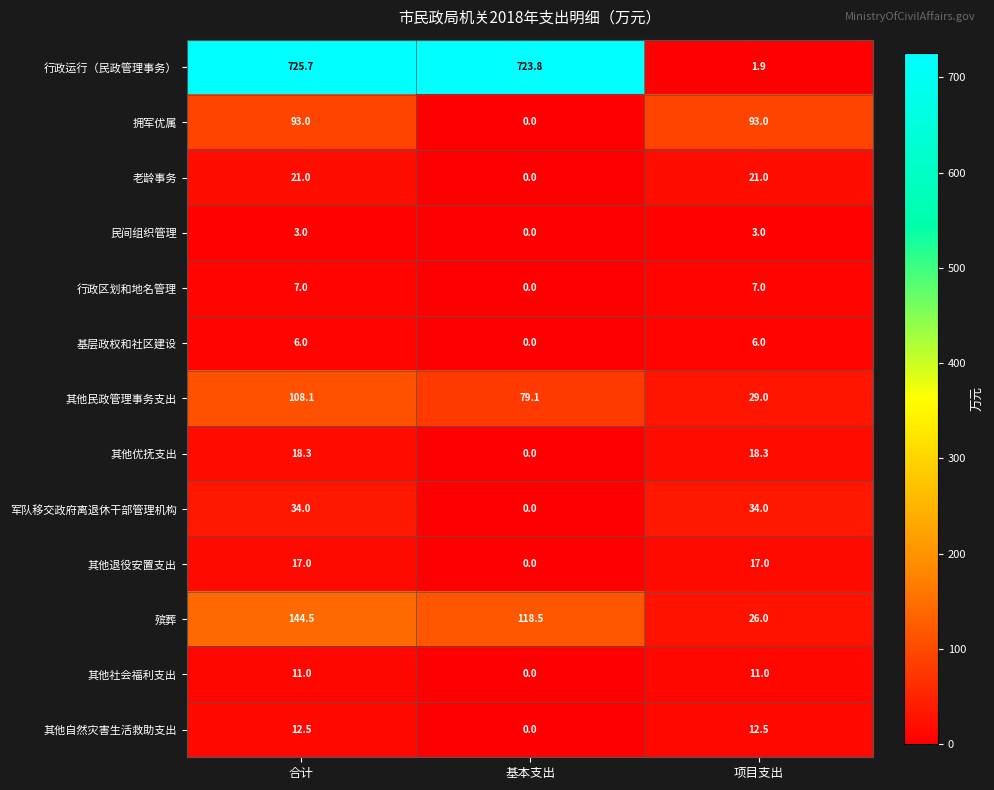

What is the difference between the maximum and second lowest values in the 行政运行（民政管理事务） series?

1.9